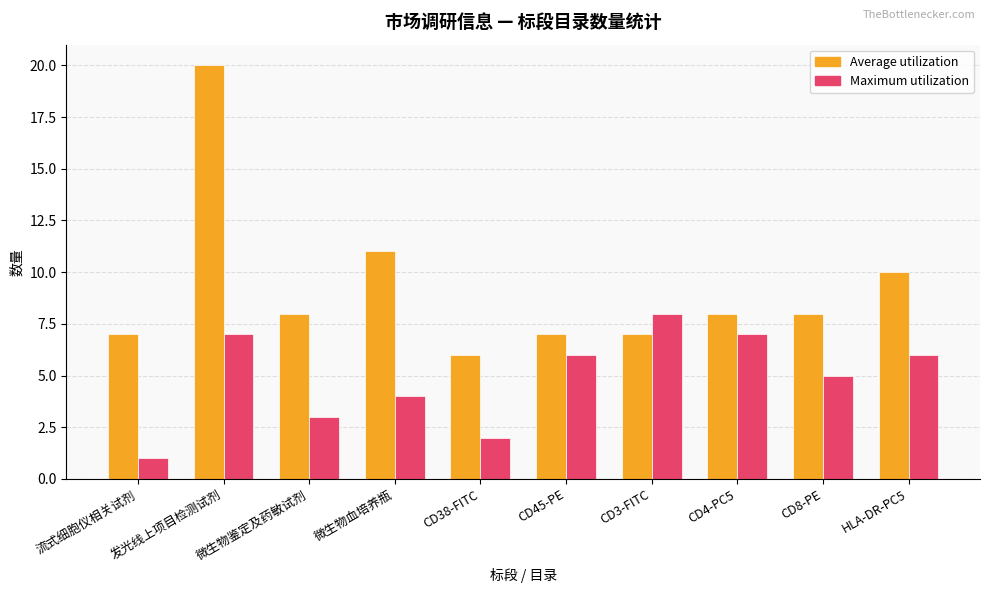

How many bars are there in total?

20